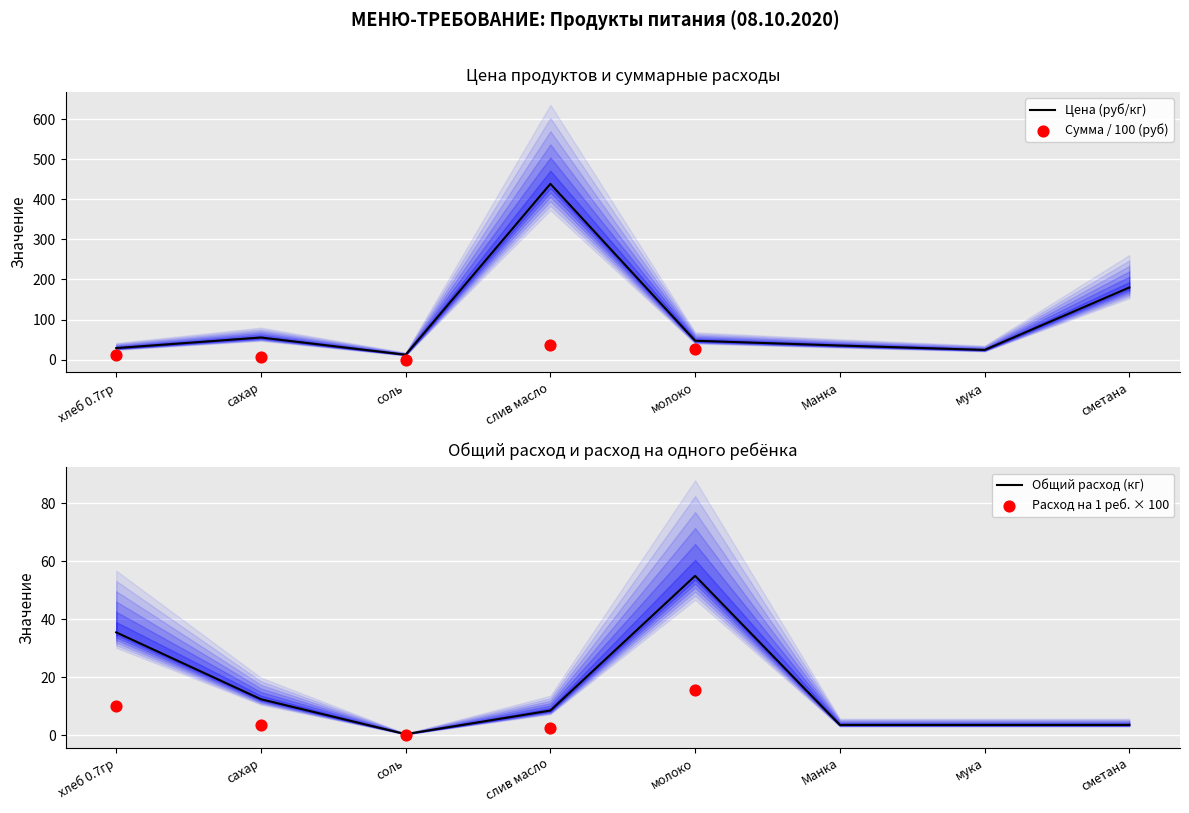

Which series has the largest total across all categories?

Цена (руб/кг)